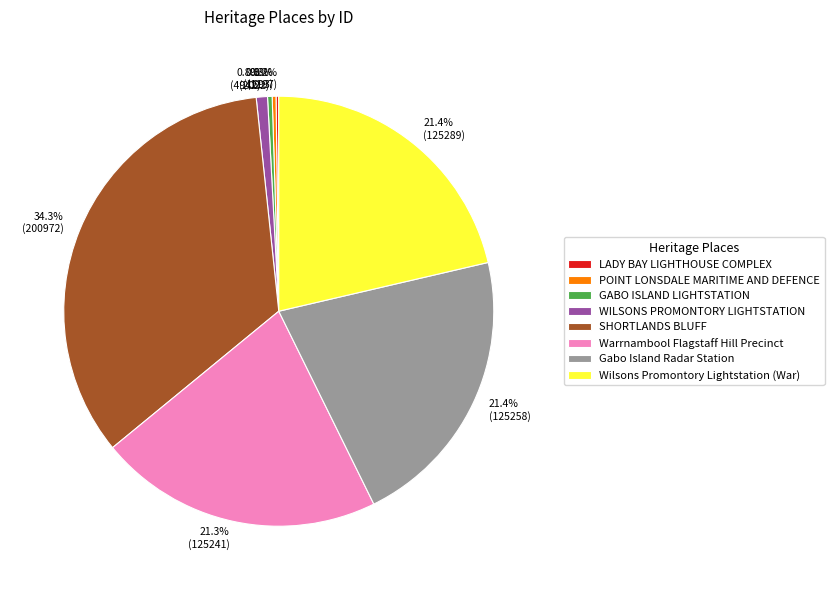

What portion of the pie excludes WILSONS PROMONTORY LIGHTSTATION?

99.2%